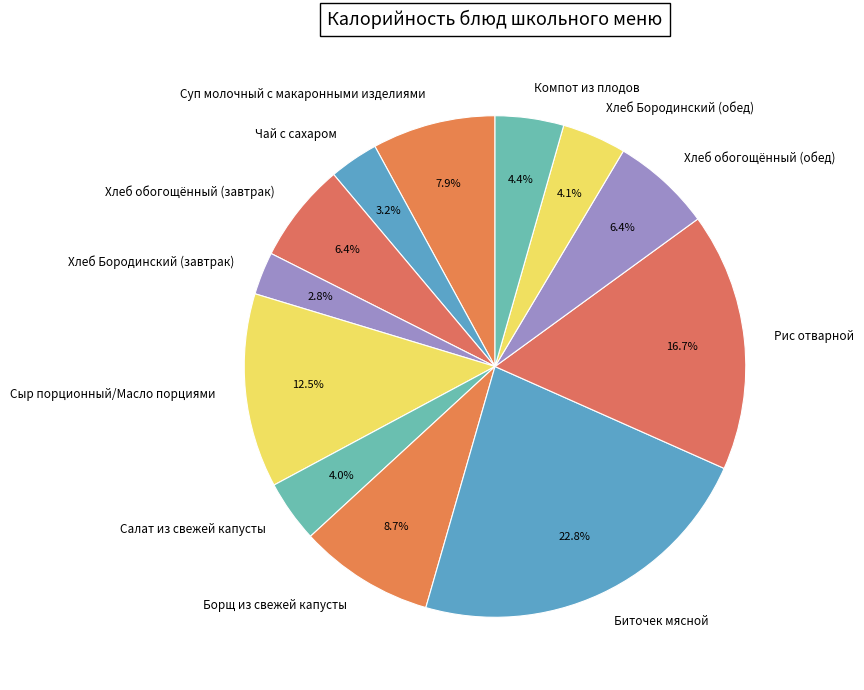

Count the number of slices in the pie.

12